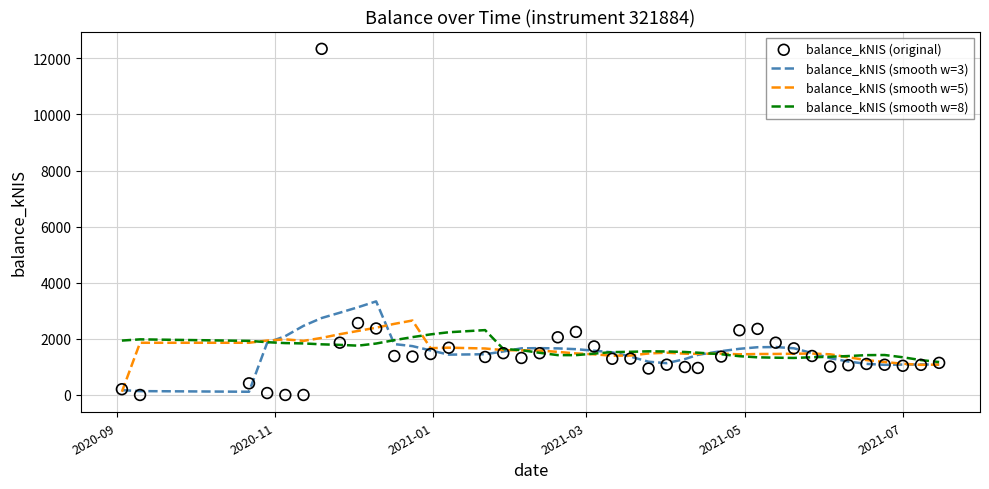

Which series has the widest spread of Y values?

balance_kNIS (original)